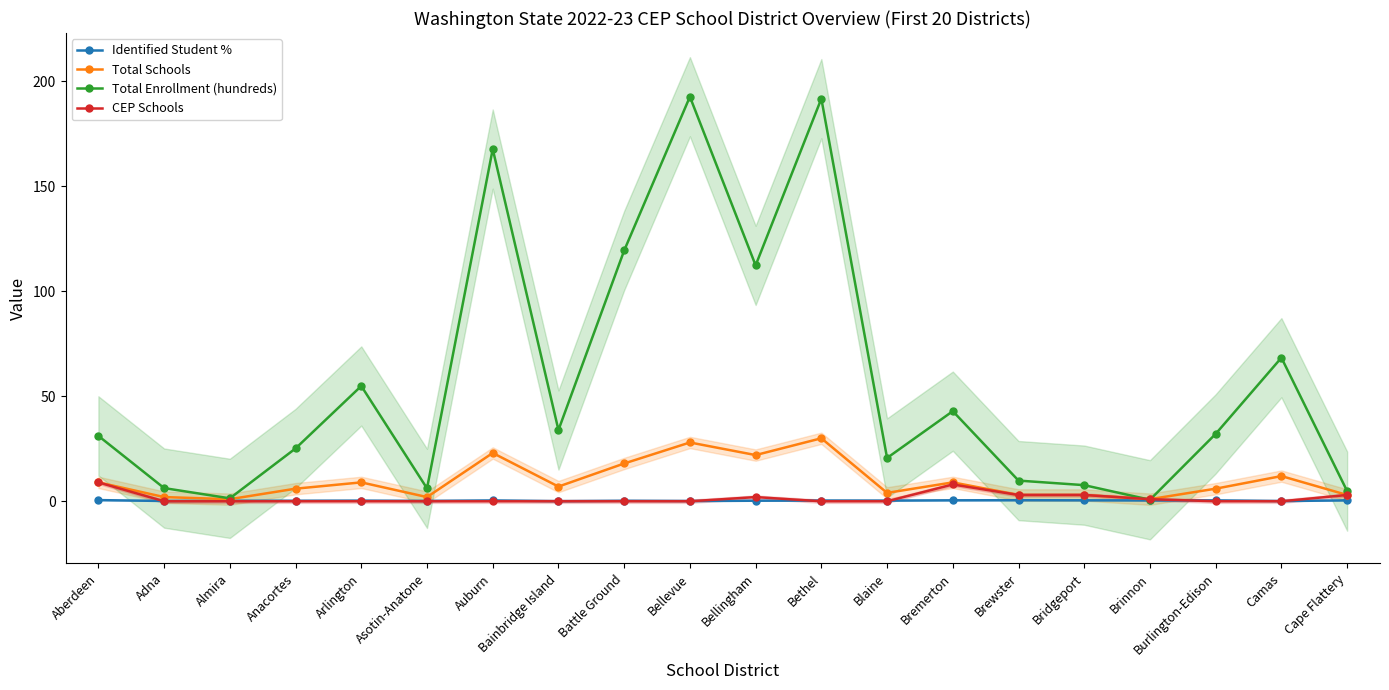

What is the difference between the maximum and minimum values in the Total Schools series?

29.0